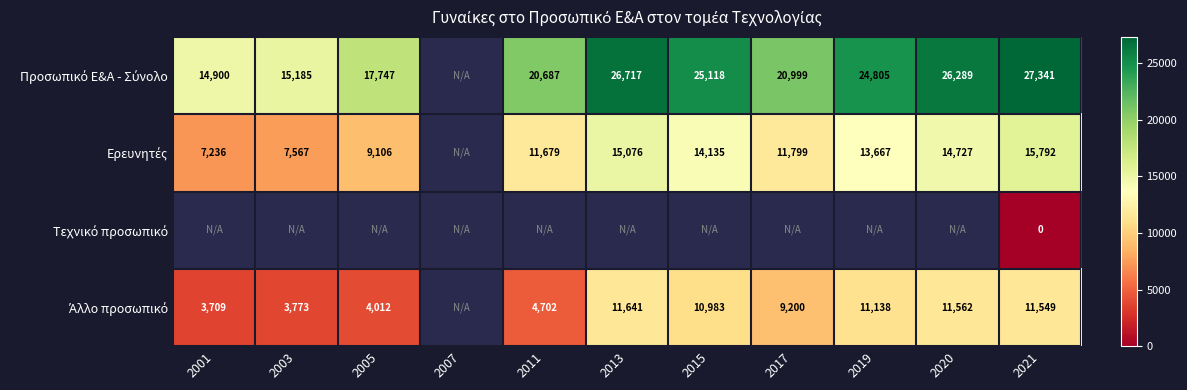

At which label does Προσωπικό Ε&Α - Σύνολο first exceed 20999?

2013